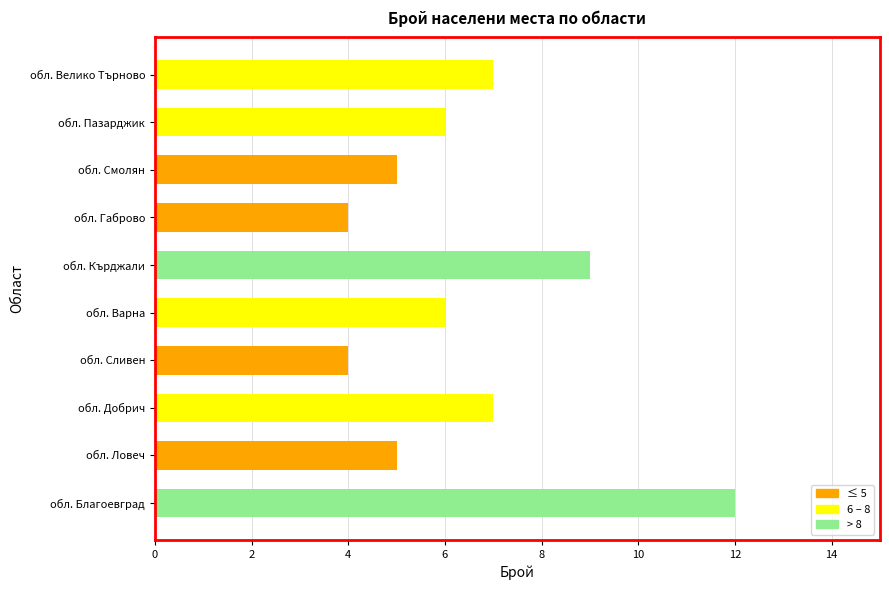

The chart shows a value of 2 at обл. Сливен. True or false?

False